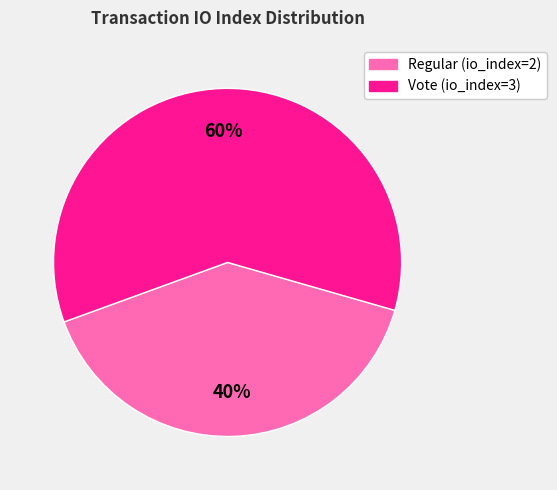

Rank the categories by value from highest to lowest.

Vote, Regular